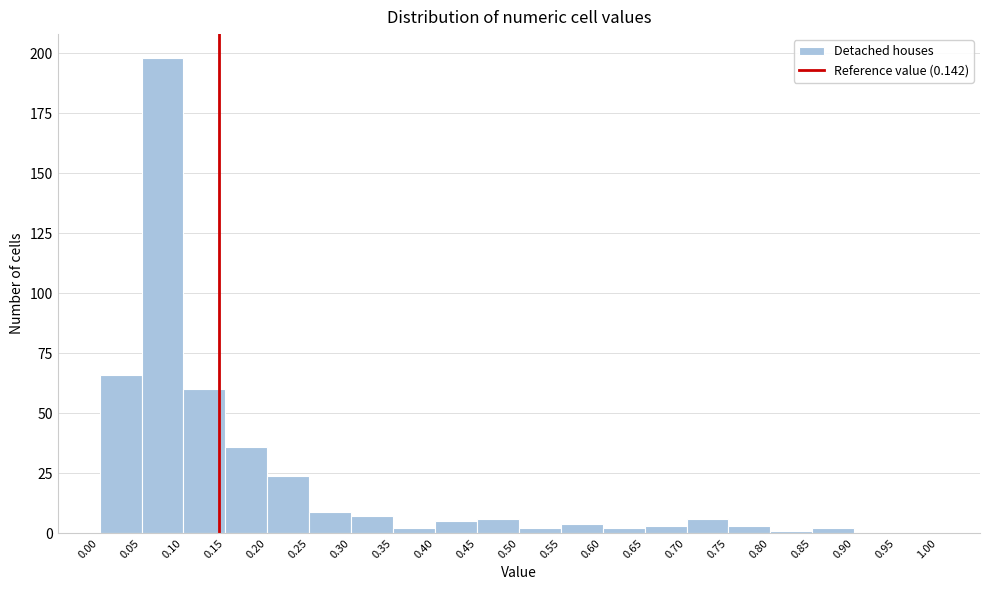

How tall is the bar that spans 0.10 to 0.15 on the x-axis? The values are not printed on the chart, so give them approximately, as read against the axis.

60